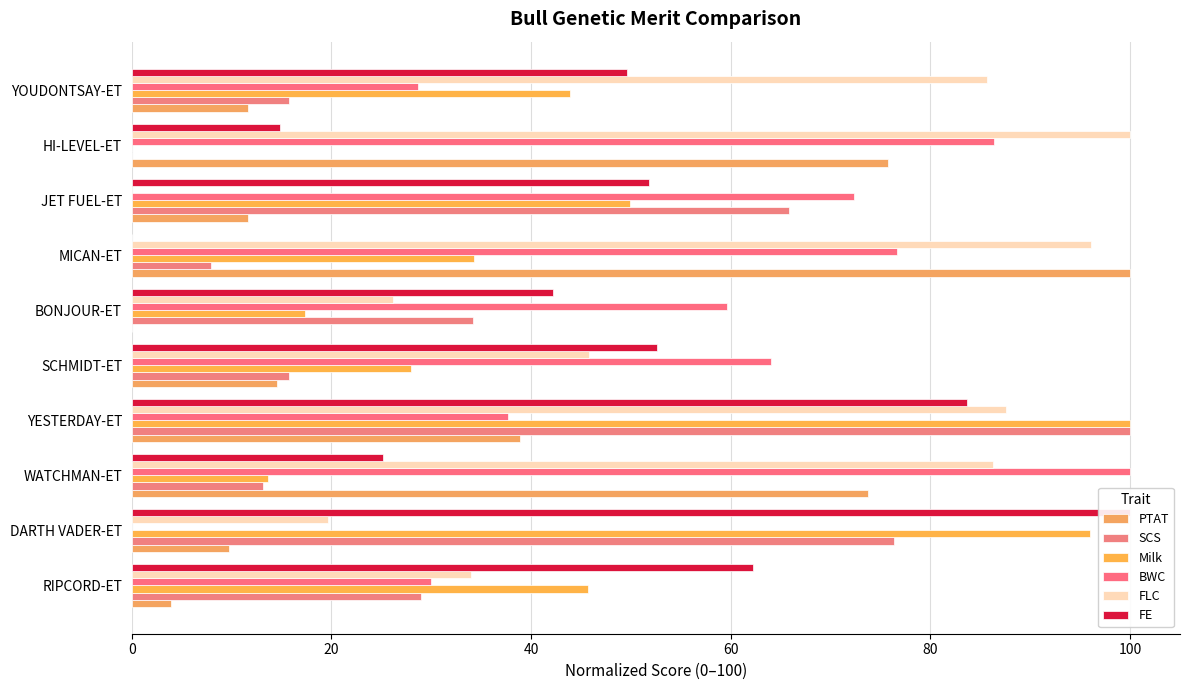

Reading left to right, extract all data points from this chart.

PTAT: 3.9	9.7	73.8	38.8	14.6	0.0	100.0	11.7	75.7	11.7
SCS: 28.9	76.3	13.2	100.0	15.8	34.2	7.9	65.8	0.0	15.8
Milk: 45.7	96.0	13.6	100.0	28.0	17.4	34.2	49.9	0.0	43.9
BWC: 30.0	0.0	100.0	37.7	64.0	59.7	76.7	72.3	86.3	28.7
FLC: 34.0	19.6	86.3	87.6	45.8	26.1	96.1	0.0	100.0	85.6
FE: 62.2	100.0	25.2	83.7	52.6	42.2	0.0	51.9	14.8	49.6